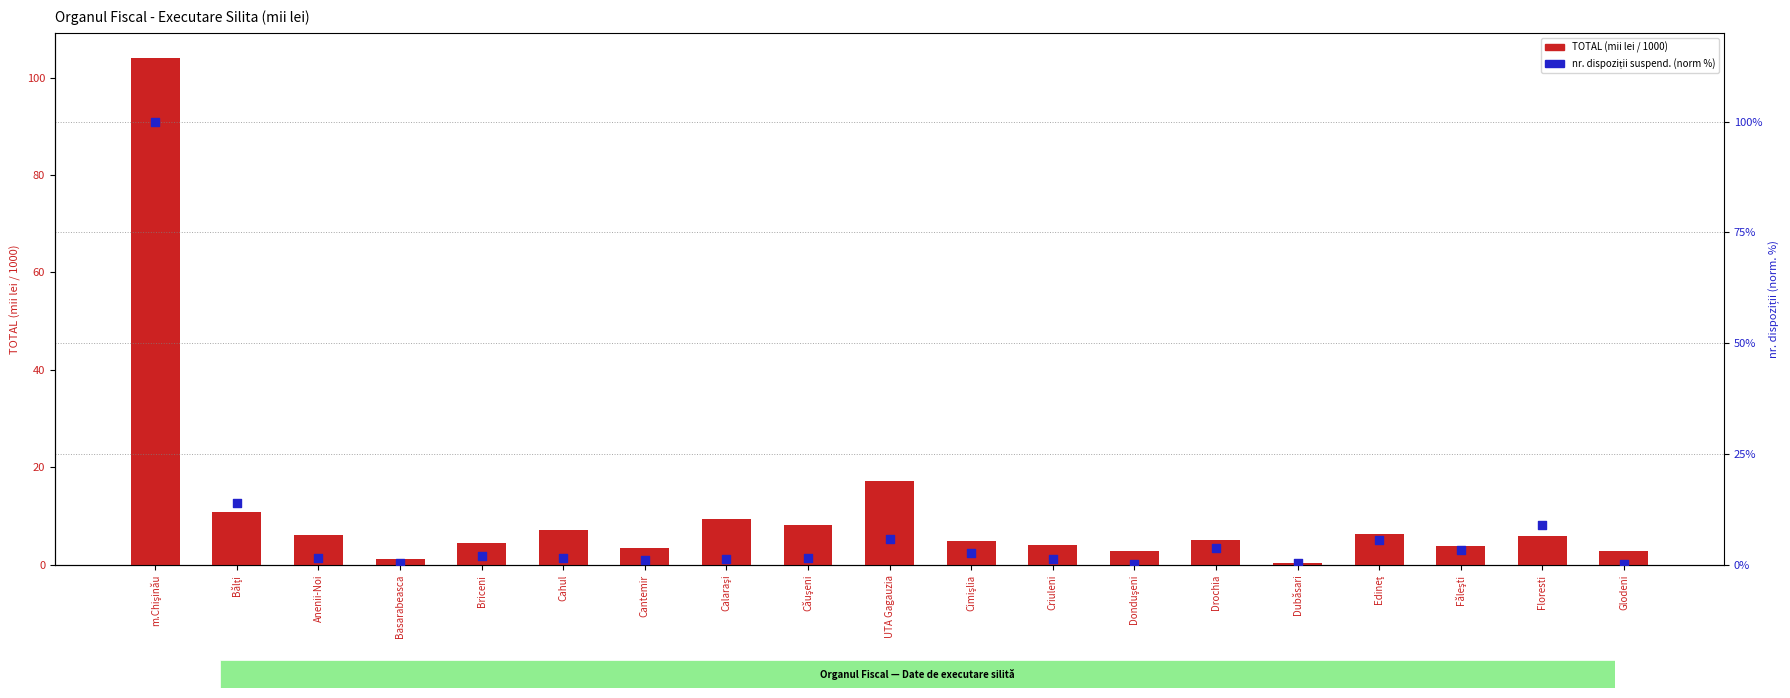

What is the total value across all series at Drochia?

8.8